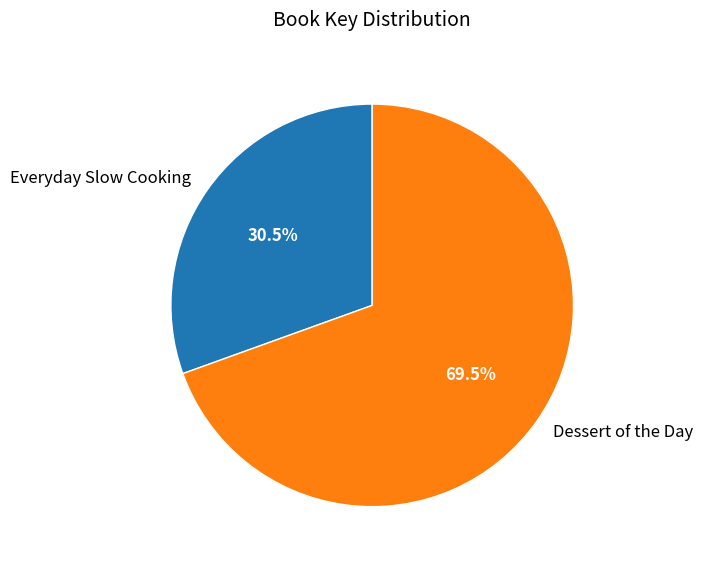

Count the number of slices in the pie.

2